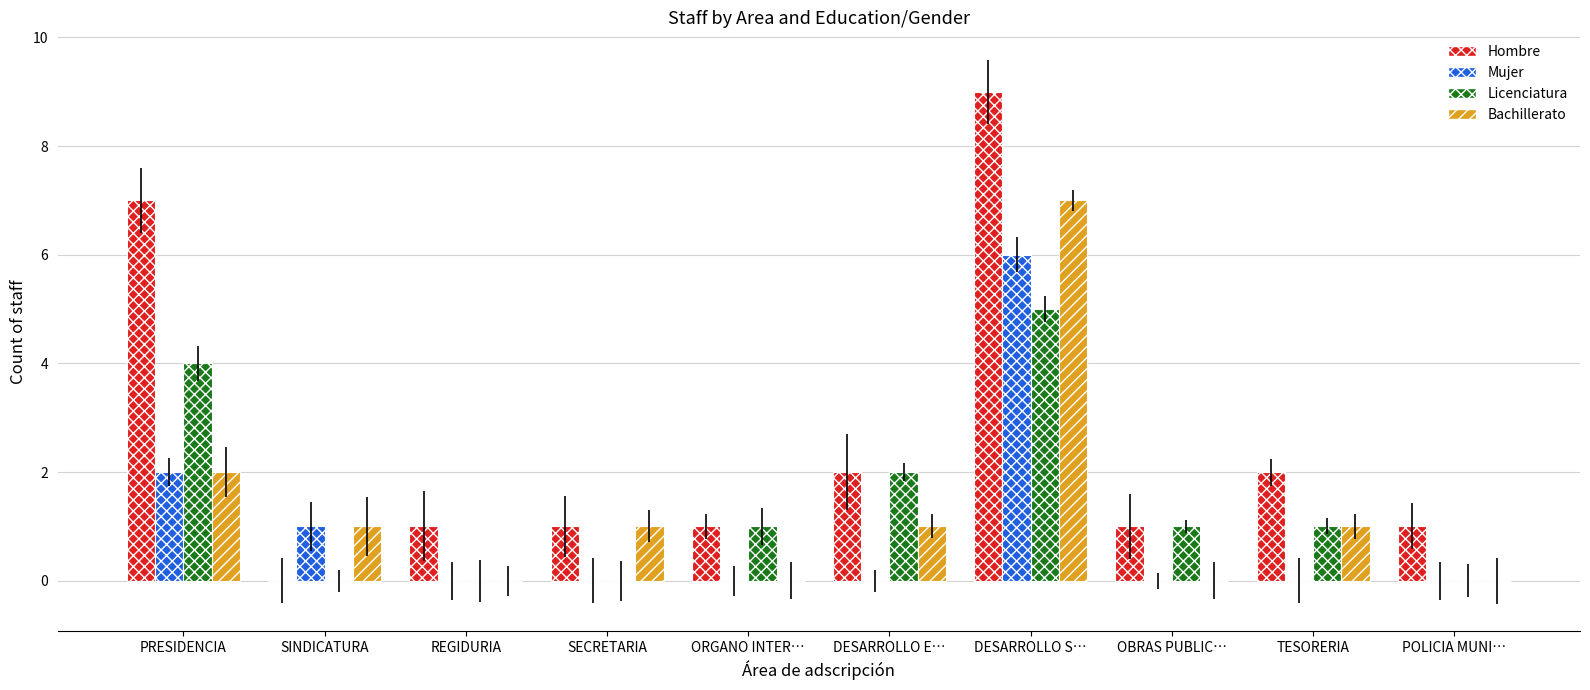

What is the sum of all Licenciatura values?

14